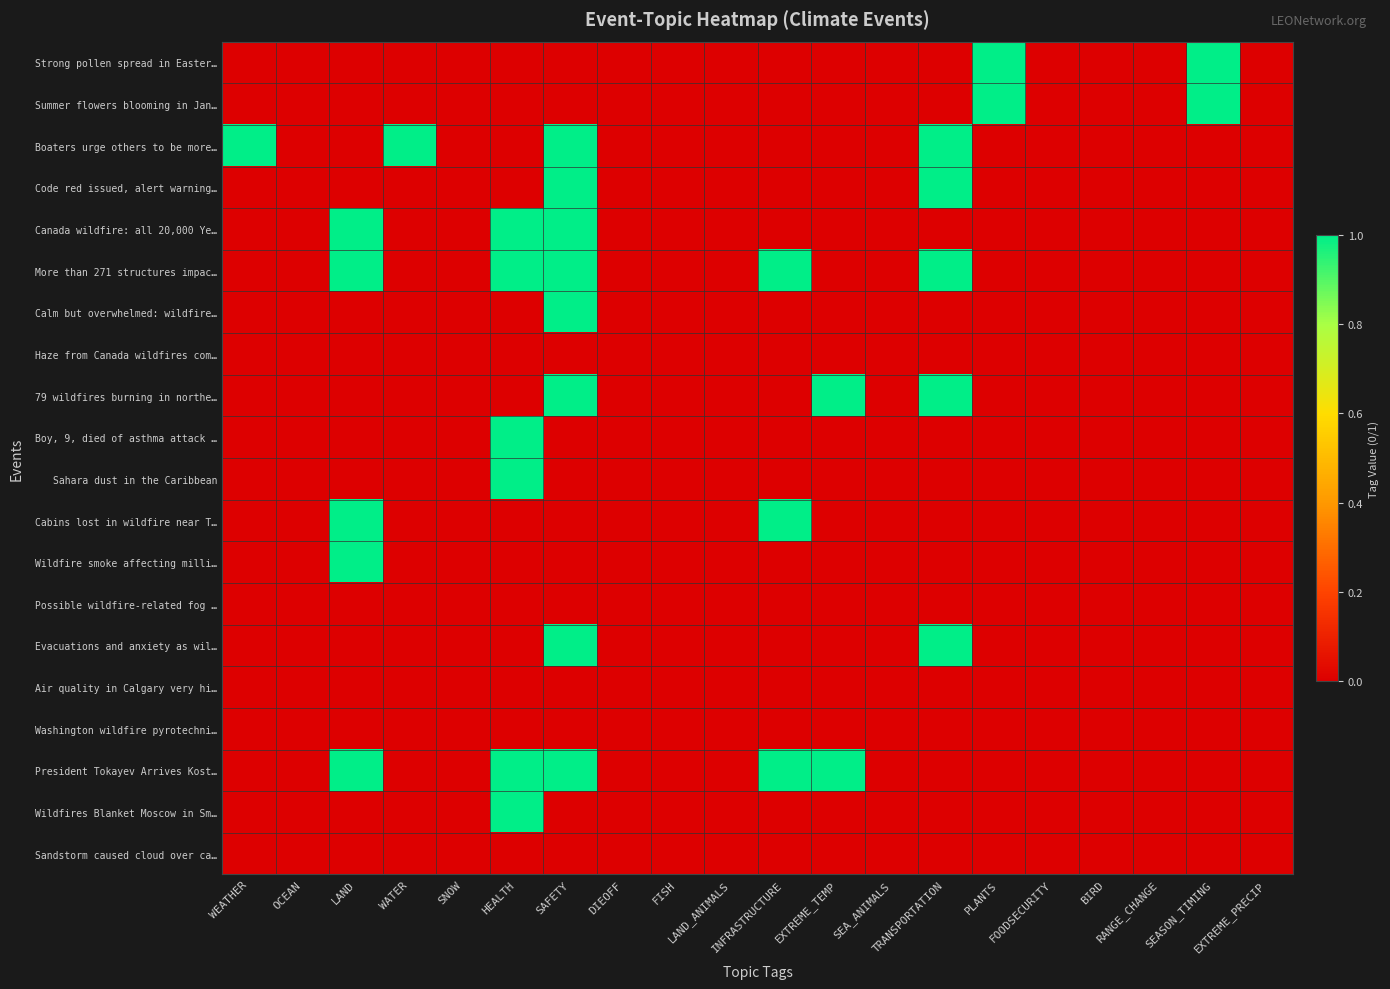

Reading left to right, transcribe all the data shown in this chart.

Strong pollen spread in Easter…: WEATHER=0	OCEAN=0	LAND=0	WATER=0	SNOW=0	HEALTH=0	SAFETY=0	DIEOFF=0	FISH=0	LAND_ANIMALS=0	INFRASTRUCTURE=0	EXTREME_TEMP=0	SEA_ANIMALS=0	TRANSPORTATION=0	PLANTS=1	FOODSECURITY=0	BIRD=0	RANGE_CHANGE=0	SEASON_TIMING=1	EXTREME_PRECIP=0
Summer flowers blooming in Jan…: WEATHER=0	OCEAN=0	LAND=0	WATER=0	SNOW=0	HEALTH=0	SAFETY=0	DIEOFF=0	FISH=0	LAND_ANIMALS=0	INFRASTRUCTURE=0	EXTREME_TEMP=0	SEA_ANIMALS=0	TRANSPORTATION=0	PLANTS=1	FOODSECURITY=0	BIRD=0	RANGE_CHANGE=0	SEASON_TIMING=1	EXTREME_PRECIP=0
Boaters urge others to be more…: WEATHER=1	OCEAN=0	LAND=0	WATER=1	SNOW=0	HEALTH=0	SAFETY=1	DIEOFF=0	FISH=0	LAND_ANIMALS=0	INFRASTRUCTURE=0	EXTREME_TEMP=0	SEA_ANIMALS=0	TRANSPORTATION=1	PLANTS=0	FOODSECURITY=0	BIRD=0	RANGE_CHANGE=0	SEASON_TIMING=0	EXTREME_PRECIP=0
Code red issued, alert warning…: WEATHER=0	OCEAN=0	LAND=0	WATER=0	SNOW=0	HEALTH=0	SAFETY=1	DIEOFF=0	FISH=0	LAND_ANIMALS=0	INFRASTRUCTURE=0	EXTREME_TEMP=0	SEA_ANIMALS=0	TRANSPORTATION=1	PLANTS=0	FOODSECURITY=0	BIRD=0	RANGE_CHANGE=0	SEASON_TIMING=0	EXTREME_PRECIP=0
Canada wildfire: all 20,000 Ye…: WEATHER=0	OCEAN=0	LAND=1	WATER=0	SNOW=0	HEALTH=1	SAFETY=1	DIEOFF=0	FISH=0	LAND_ANIMALS=0	INFRASTRUCTURE=0	EXTREME_TEMP=0	SEA_ANIMALS=0	TRANSPORTATION=0	PLANTS=0	FOODSECURITY=0	BIRD=0	RANGE_CHANGE=0	SEASON_TIMING=0	EXTREME_PRECIP=0
More than 271 structures impac…: WEATHER=0	OCEAN=0	LAND=1	WATER=0	SNOW=0	HEALTH=1	SAFETY=1	DIEOFF=0	FISH=0	LAND_ANIMALS=0	INFRASTRUCTURE=1	EXTREME_TEMP=0	SEA_ANIMALS=0	TRANSPORTATION=1	PLANTS=0	FOODSECURITY=0	BIRD=0	RANGE_CHANGE=0	SEASON_TIMING=0	EXTREME_PRECIP=0
Calm but overwhelmed: wildfire…: WEATHER=0	OCEAN=0	LAND=0	WATER=0	SNOW=0	HEALTH=0	SAFETY=1	DIEOFF=0	FISH=0	LAND_ANIMALS=0	INFRASTRUCTURE=0	EXTREME_TEMP=0	SEA_ANIMALS=0	TRANSPORTATION=0	PLANTS=0	FOODSECURITY=0	BIRD=0	RANGE_CHANGE=0	SEASON_TIMING=0	EXTREME_PRECIP=0
Haze from Canada wildfires com…: WEATHER=0	OCEAN=0	LAND=0	WATER=0	SNOW=0	HEALTH=0	SAFETY=0	DIEOFF=0	FISH=0	LAND_ANIMALS=0	INFRASTRUCTURE=0	EXTREME_TEMP=0	SEA_ANIMALS=0	TRANSPORTATION=0	PLANTS=0	FOODSECURITY=0	BIRD=0	RANGE_CHANGE=0	SEASON_TIMING=0	EXTREME_PRECIP=0
79 wildfires burning in northe…: WEATHER=0	OCEAN=0	LAND=0	WATER=0	SNOW=0	HEALTH=0	SAFETY=1	DIEOFF=0	FISH=0	LAND_ANIMALS=0	INFRASTRUCTURE=0	EXTREME_TEMP=1	SEA_ANIMALS=0	TRANSPORTATION=1	PLANTS=0	FOODSECURITY=0	BIRD=0	RANGE_CHANGE=0	SEASON_TIMING=0	EXTREME_PRECIP=0
Boy, 9, died of asthma attack …: WEATHER=0	OCEAN=0	LAND=0	WATER=0	SNOW=0	HEALTH=1	SAFETY=0	DIEOFF=0	FISH=0	LAND_ANIMALS=0	INFRASTRUCTURE=0	EXTREME_TEMP=0	SEA_ANIMALS=0	TRANSPORTATION=0	PLANTS=0	FOODSECURITY=0	BIRD=0	RANGE_CHANGE=0	SEASON_TIMING=0	EXTREME_PRECIP=0
Sahara dust in the Caribbean: WEATHER=0	OCEAN=0	LAND=0	WATER=0	SNOW=0	HEALTH=1	SAFETY=0	DIEOFF=0	FISH=0	LAND_ANIMALS=0	INFRASTRUCTURE=0	EXTREME_TEMP=0	SEA_ANIMALS=0	TRANSPORTATION=0	PLANTS=0	FOODSECURITY=0	BIRD=0	RANGE_CHANGE=0	SEASON_TIMING=0	EXTREME_PRECIP=0
Cabins lost in wildfire near T…: WEATHER=0	OCEAN=0	LAND=1	WATER=0	SNOW=0	HEALTH=0	SAFETY=0	DIEOFF=0	FISH=0	LAND_ANIMALS=0	INFRASTRUCTURE=1	EXTREME_TEMP=0	SEA_ANIMALS=0	TRANSPORTATION=0	PLANTS=0	FOODSECURITY=0	BIRD=0	RANGE_CHANGE=0	SEASON_TIMING=0	EXTREME_PRECIP=0
Wildfire smoke affecting milli…: WEATHER=0	OCEAN=0	LAND=1	WATER=0	SNOW=0	HEALTH=0	SAFETY=0	DIEOFF=0	FISH=0	LAND_ANIMALS=0	INFRASTRUCTURE=0	EXTREME_TEMP=0	SEA_ANIMALS=0	TRANSPORTATION=0	PLANTS=0	FOODSECURITY=0	BIRD=0	RANGE_CHANGE=0	SEASON_TIMING=0	EXTREME_PRECIP=0
Possible wildfire-related fog …: WEATHER=0	OCEAN=0	LAND=0	WATER=0	SNOW=0	HEALTH=0	SAFETY=0	DIEOFF=0	FISH=0	LAND_ANIMALS=0	INFRASTRUCTURE=0	EXTREME_TEMP=0	SEA_ANIMALS=0	TRANSPORTATION=0	PLANTS=0	FOODSECURITY=0	BIRD=0	RANGE_CHANGE=0	SEASON_TIMING=0	EXTREME_PRECIP=0
Evacuations and anxiety as wil…: WEATHER=0	OCEAN=0	LAND=0	WATER=0	SNOW=0	HEALTH=0	SAFETY=1	DIEOFF=0	FISH=0	LAND_ANIMALS=0	INFRASTRUCTURE=0	EXTREME_TEMP=0	SEA_ANIMALS=0	TRANSPORTATION=1	PLANTS=0	FOODSECURITY=0	BIRD=0	RANGE_CHANGE=0	SEASON_TIMING=0	EXTREME_PRECIP=0
Air quality in Calgary very hi…: WEATHER=0	OCEAN=0	LAND=0	WATER=0	SNOW=0	HEALTH=0	SAFETY=0	DIEOFF=0	FISH=0	LAND_ANIMALS=0	INFRASTRUCTURE=0	EXTREME_TEMP=0	SEA_ANIMALS=0	TRANSPORTATION=0	PLANTS=0	FOODSECURITY=0	BIRD=0	RANGE_CHANGE=0	SEASON_TIMING=0	EXTREME_PRECIP=0
Washington wildfire pyrotechni…: WEATHER=0	OCEAN=0	LAND=0	WATER=0	SNOW=0	HEALTH=0	SAFETY=0	DIEOFF=0	FISH=0	LAND_ANIMALS=0	INFRASTRUCTURE=0	EXTREME_TEMP=0	SEA_ANIMALS=0	TRANSPORTATION=0	PLANTS=0	FOODSECURITY=0	BIRD=0	RANGE_CHANGE=0	SEASON_TIMING=0	EXTREME_PRECIP=0
President Tokayev Arrives Kost…: WEATHER=0	OCEAN=0	LAND=1	WATER=0	SNOW=0	HEALTH=1	SAFETY=1	DIEOFF=0	FISH=0	LAND_ANIMALS=0	INFRASTRUCTURE=1	EXTREME_TEMP=1	SEA_ANIMALS=0	TRANSPORTATION=0	PLANTS=0	FOODSECURITY=0	BIRD=0	RANGE_CHANGE=0	SEASON_TIMING=0	EXTREME_PRECIP=0
Wildfires Blanket Moscow in Sm…: WEATHER=0	OCEAN=0	LAND=0	WATER=0	SNOW=0	HEALTH=1	SAFETY=0	DIEOFF=0	FISH=0	LAND_ANIMALS=0	INFRASTRUCTURE=0	EXTREME_TEMP=0	SEA_ANIMALS=0	TRANSPORTATION=0	PLANTS=0	FOODSECURITY=0	BIRD=0	RANGE_CHANGE=0	SEASON_TIMING=0	EXTREME_PRECIP=0
Sandstorm caused cloud over ca…: WEATHER=0	OCEAN=0	LAND=0	WATER=0	SNOW=0	HEALTH=0	SAFETY=0	DIEOFF=0	FISH=0	LAND_ANIMALS=0	INFRASTRUCTURE=0	EXTREME_TEMP=0	SEA_ANIMALS=0	TRANSPORTATION=0	PLANTS=0	FOODSECURITY=0	BIRD=0	RANGE_CHANGE=0	SEASON_TIMING=0	EXTREME_PRECIP=0